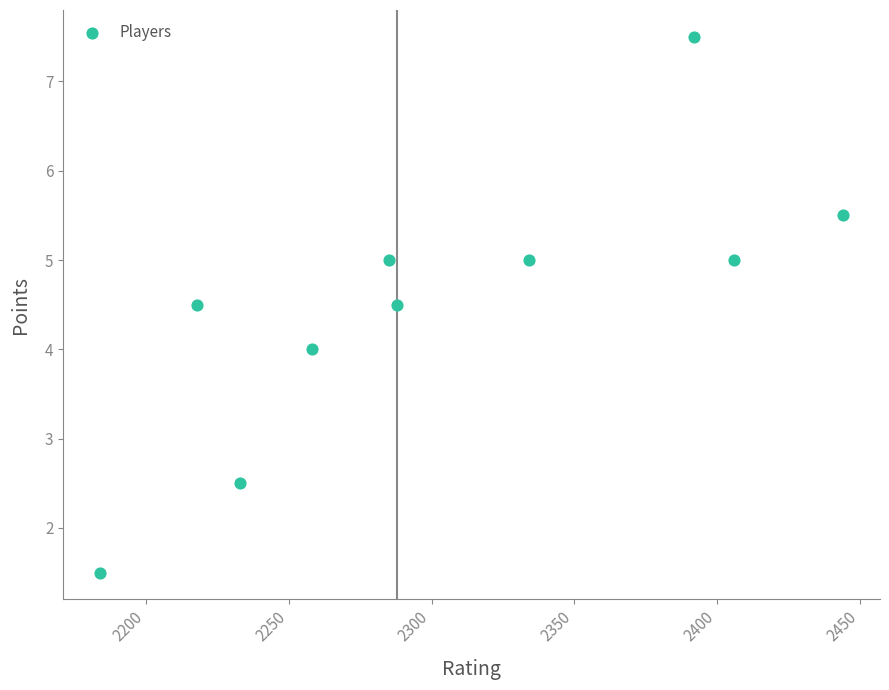

What is the range of X values (max minus min)?

260.0